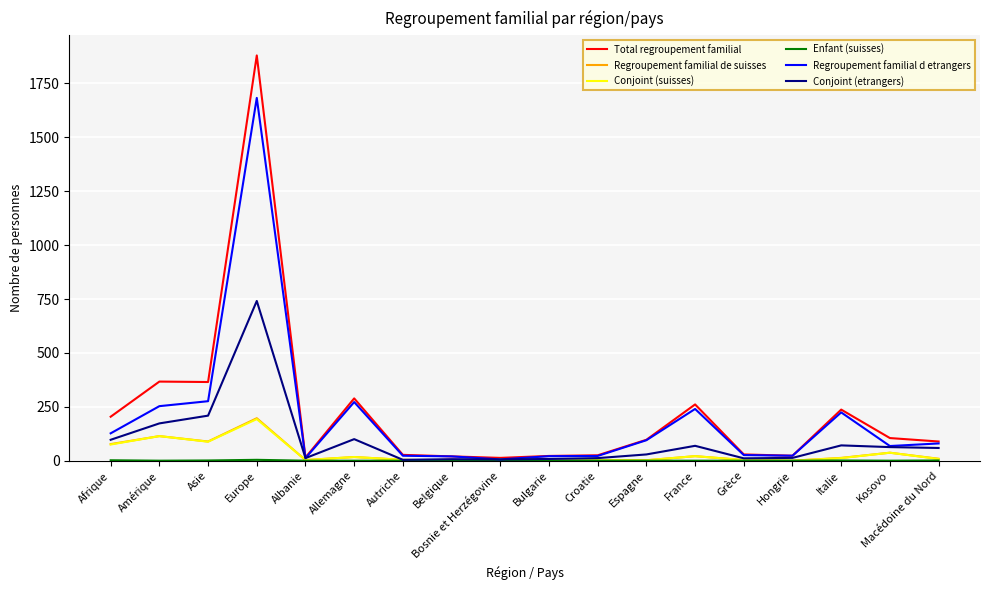

What is the difference between the Total regroupement familial values at Autriche and Grèce?

2